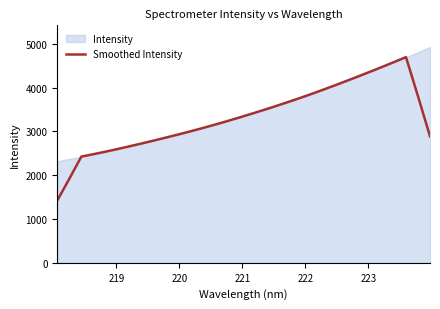

How many categories are shown in the chart?

32